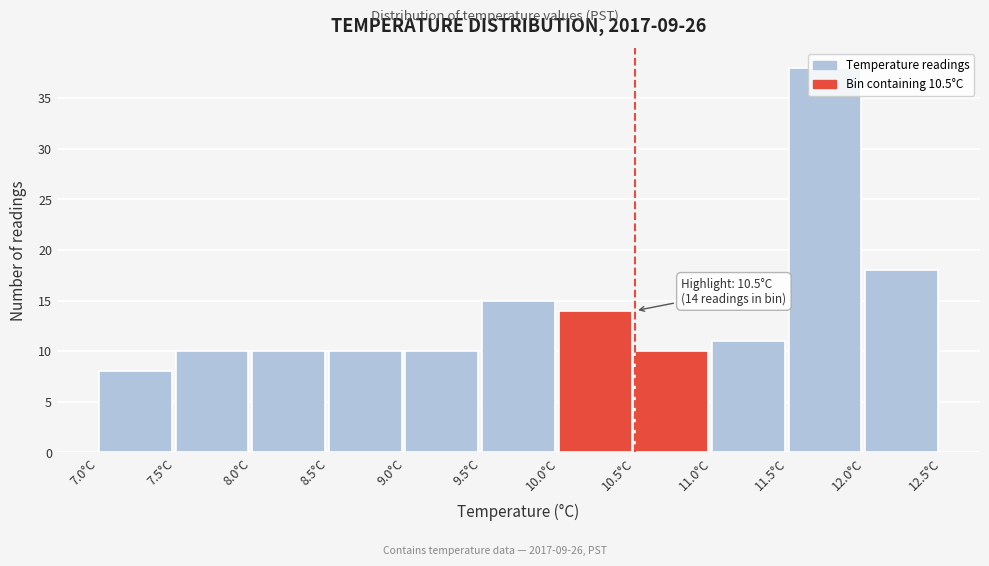

Over which range of the x-axis is the bar tallest?

11.5 to 12.0